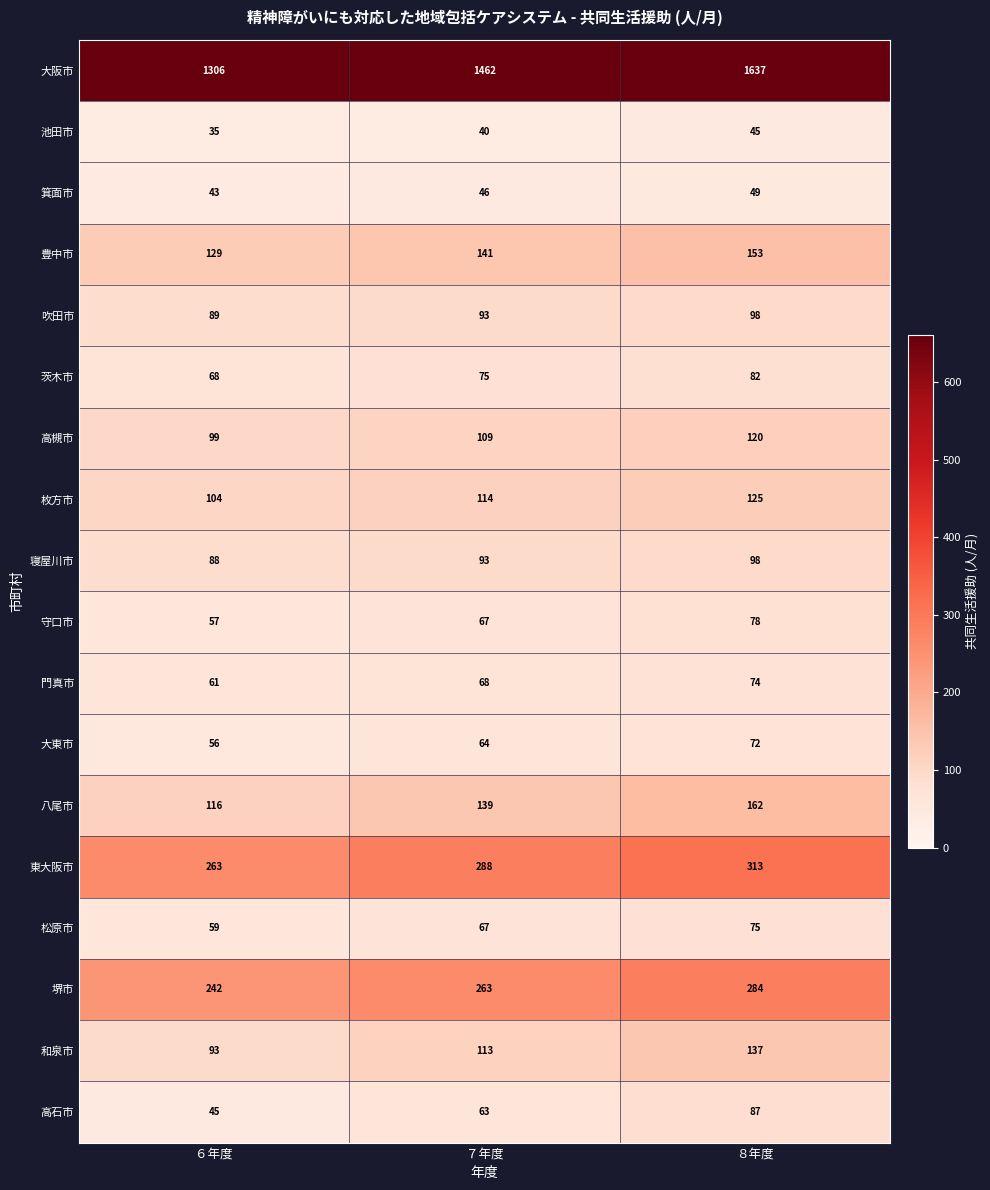

At which category does the chart reach its peak across all series?

８年度